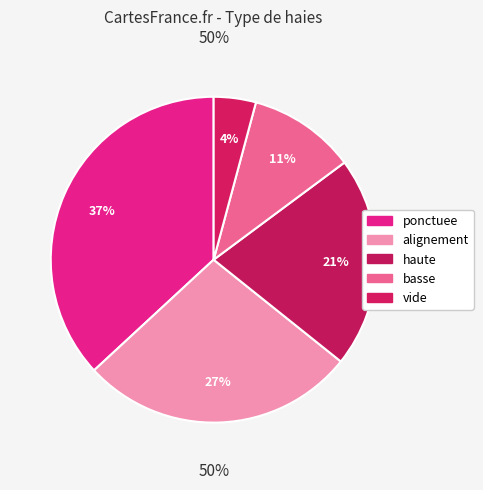

True or false: vide accounts for 1% of the total.

False